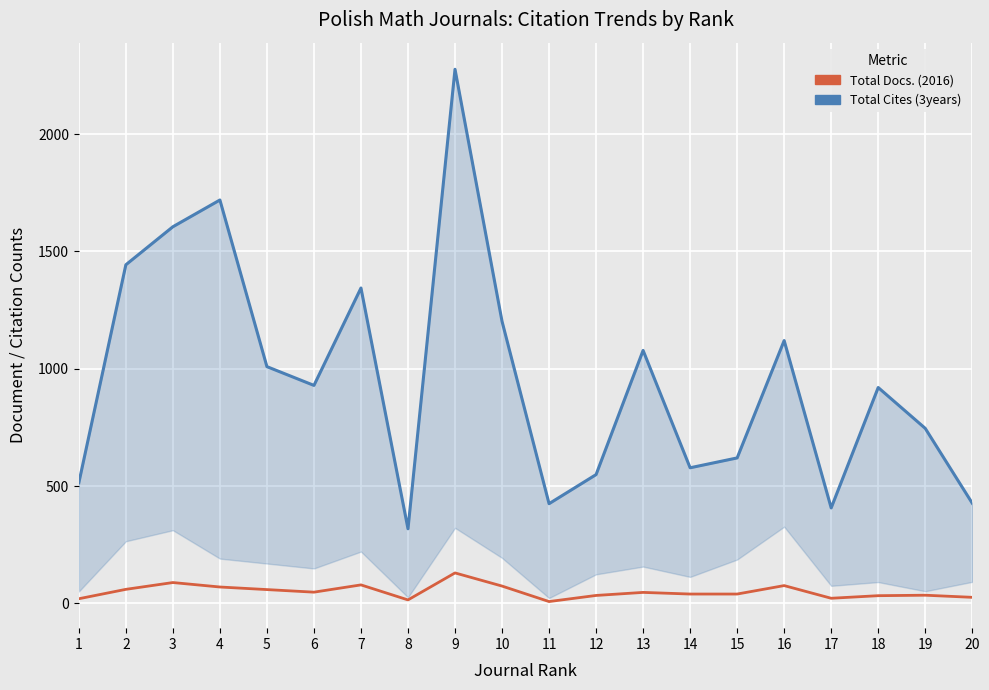

Where is the first local maximum for Total Cites (3years)?

4